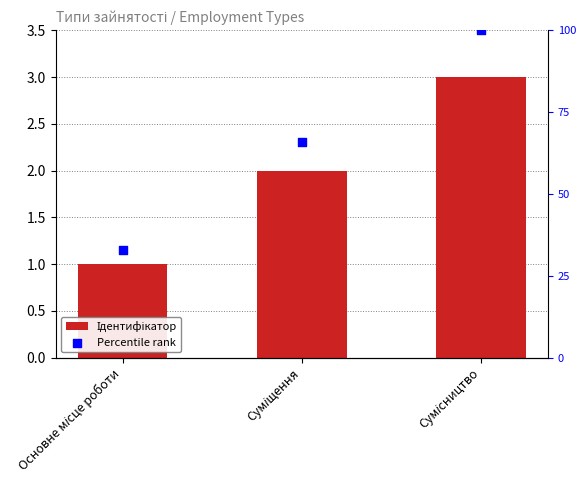

What are all the series names shown in the legend?

Ідентифікатор, Percentile rank